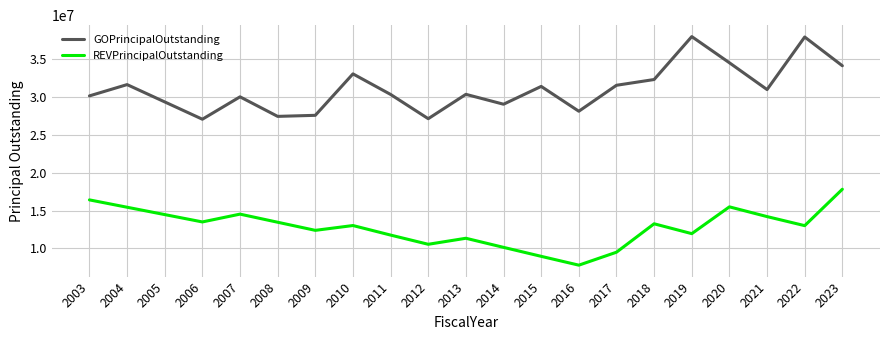

At 2014, list the series in order from smallest to largest.

REVPrincipalOutstanding, GOPrincipalOutstanding